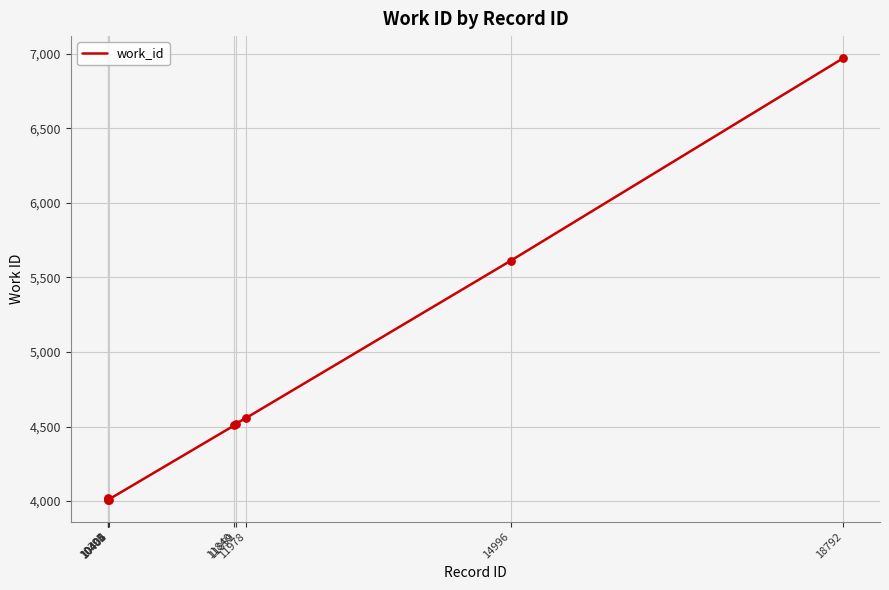

What is the change in value from 10395 to 10405?

+9